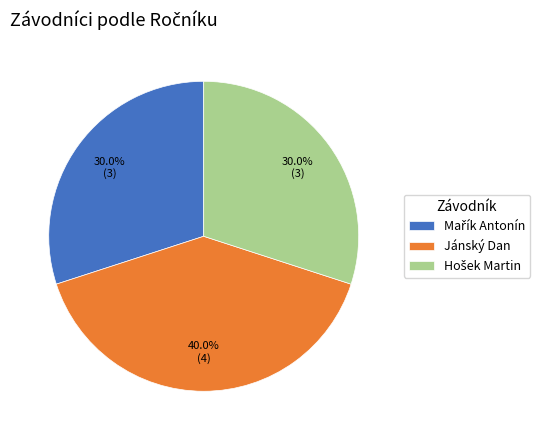

To the nearest percent, what percentage of the pie is Jánský Dan?

40%